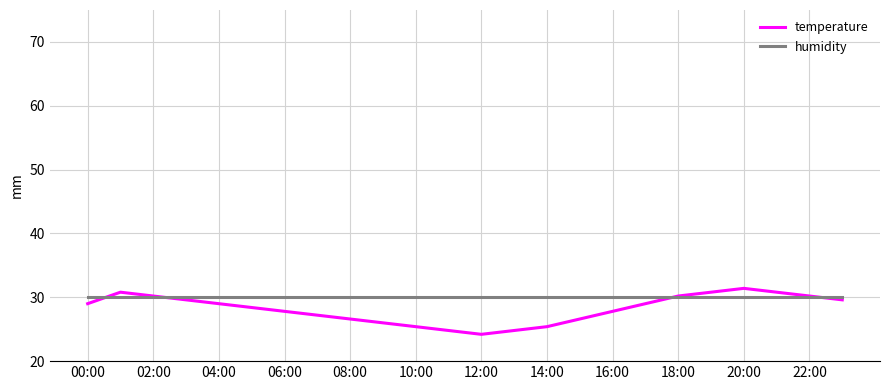

Reading right to left, transcribe all the data shown in this chart.

temperature: 29.6	30.2	30.8	31.4	30.8	30.2	29.0	27.8	26.6	25.4	24.8	24.2	24.8	25.4	26.0	26.6	27.2	27.8	28.4	29.0	29.6	30.2	30.8	29.0
humidity: 30.0	30.0	30.0	30.0	30.0	30.0	30.0	30.0	30.0	30.0	30.0	30.0	30.0	30.0	30.0	30.0	30.0	30.0	30.0	30.0	30.0	30.0	30.0	30.0